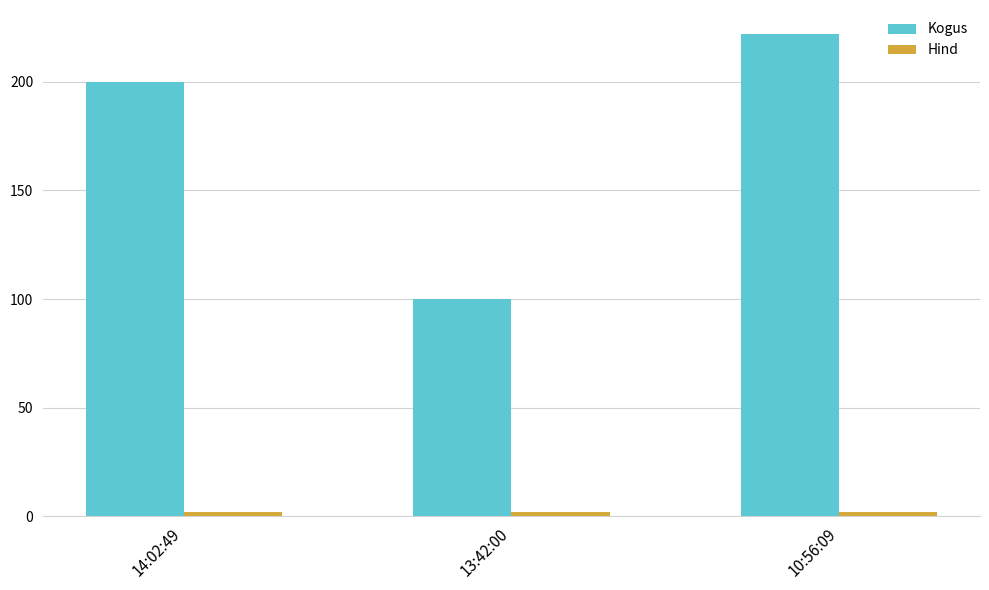

What is the smallest value displayed?

2.0